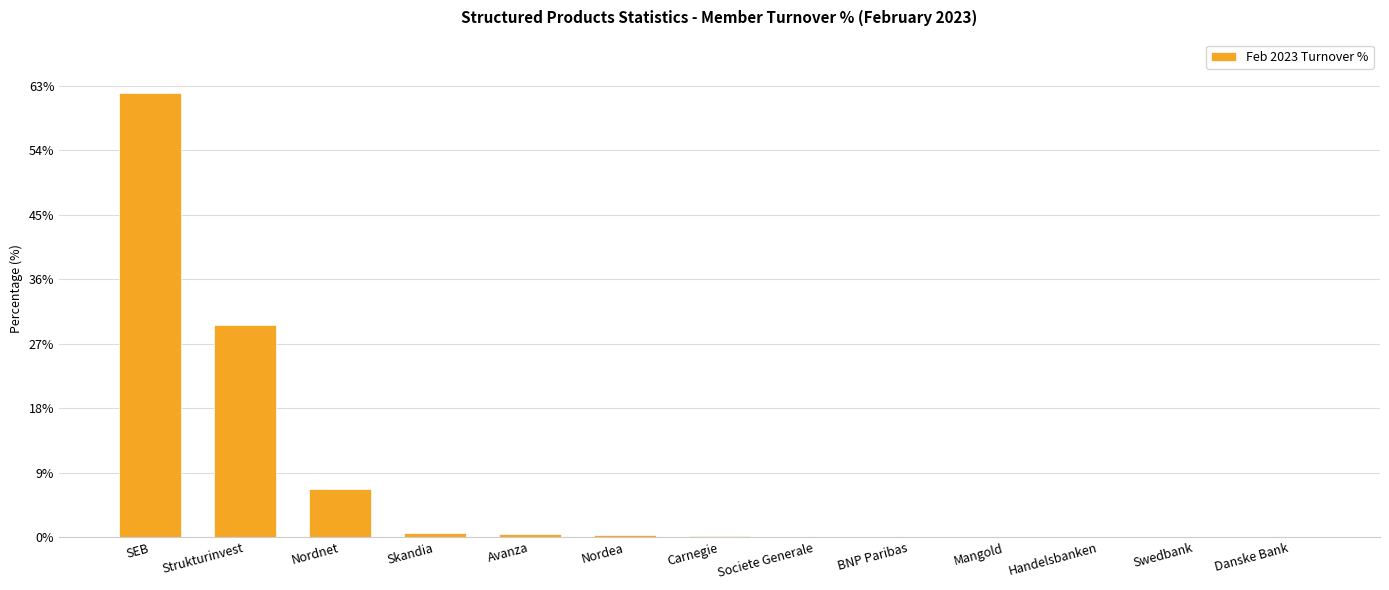

What is the maximum value shown in the chart?

62.0